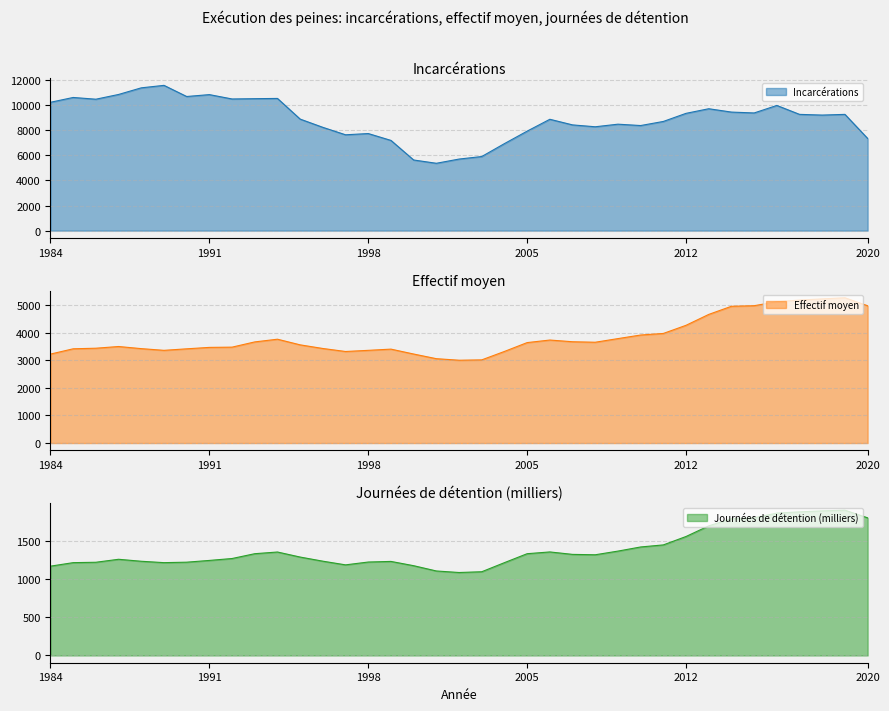

The Effectif moyen series shows 1027 at 2013. True or false?

False